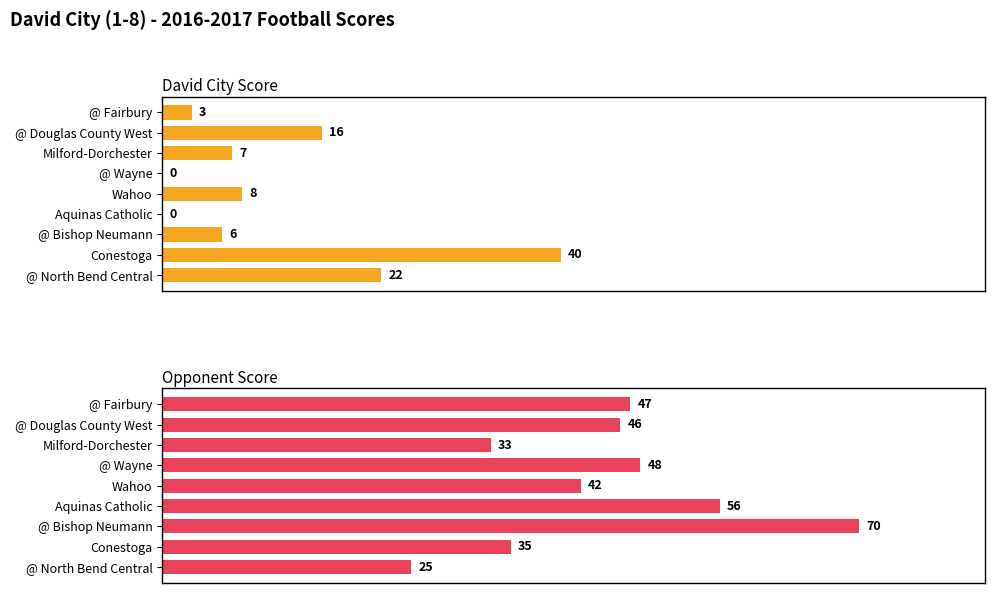

Rank the series by their maximum value, from highest to lowest.

Opponent Score, David City Score